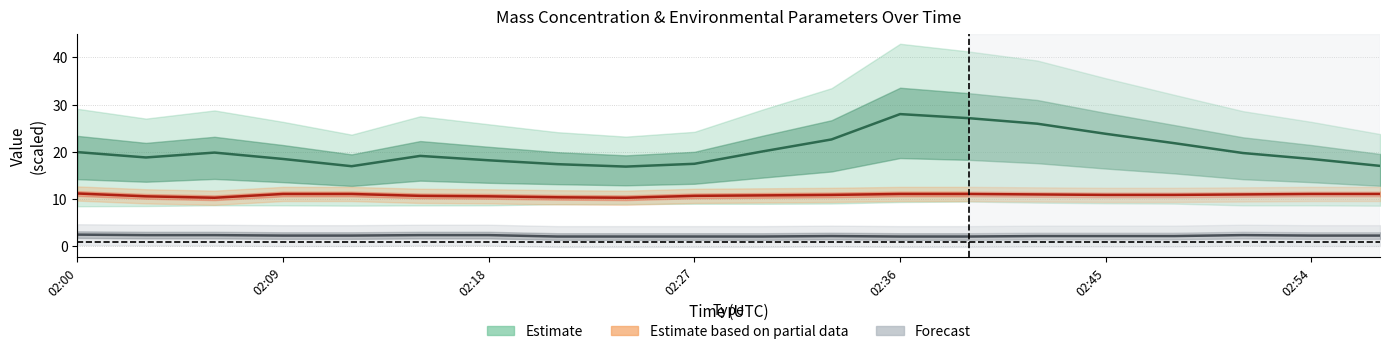

True or false: U1_M11 has more than 0 points higher than both neighbors.

False